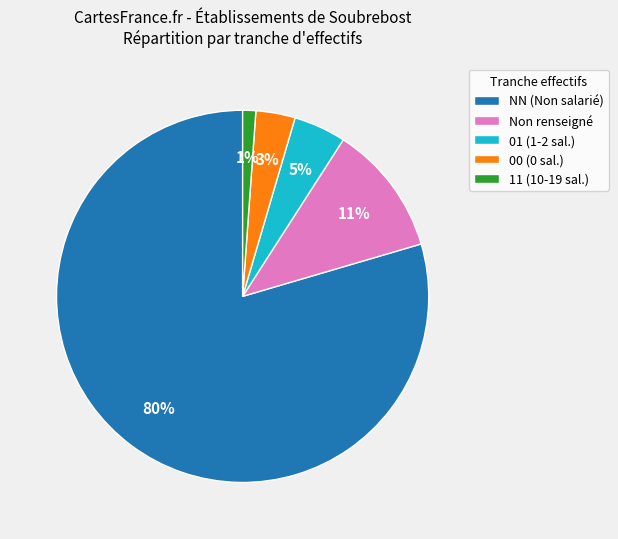

To the nearest percent, what is the average slice percentage?

20%